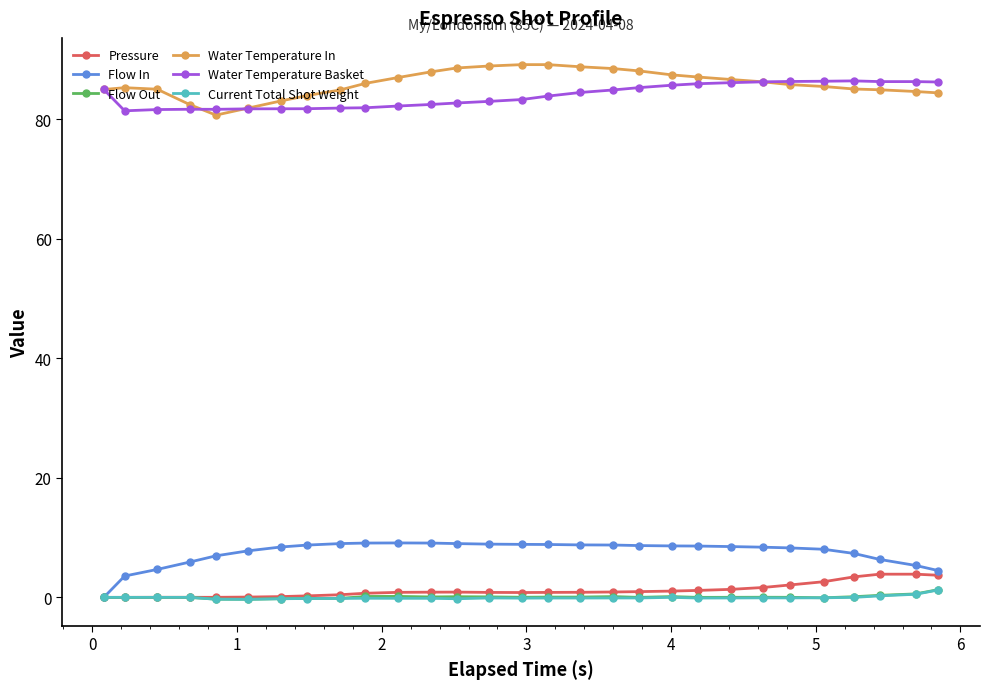

Count the number of categories in the chart.

29